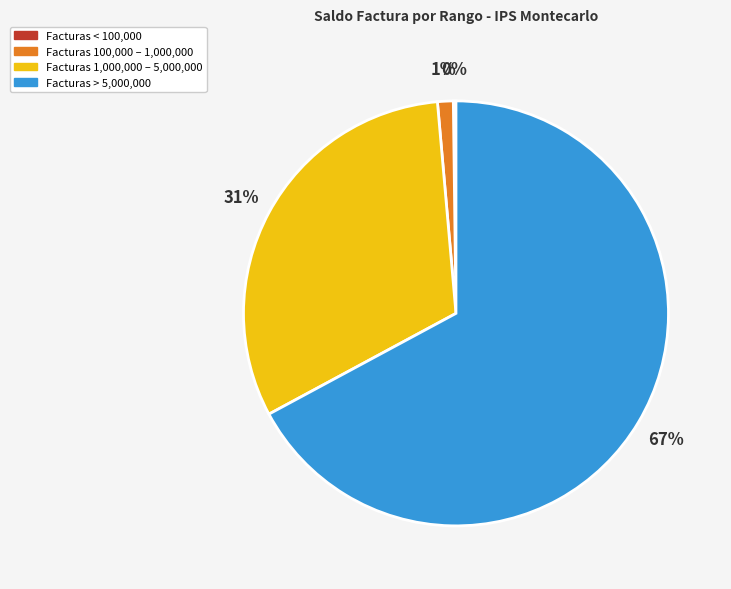

To the nearest percent, what is the average slice percentage?

25%